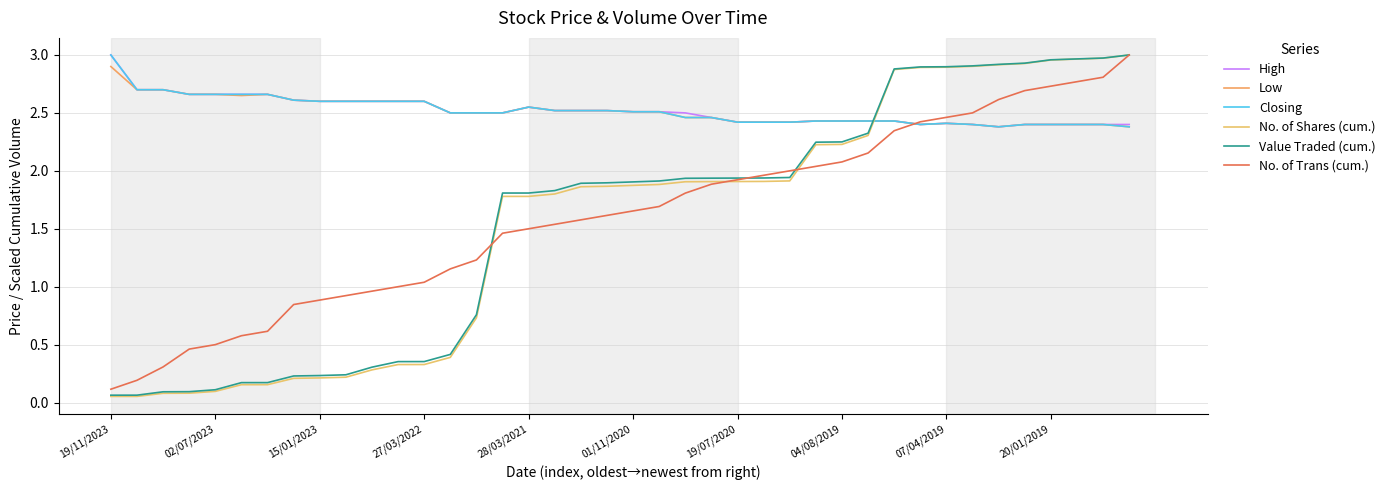

What is the average value of the Value Traded (cum.) series?

1.6